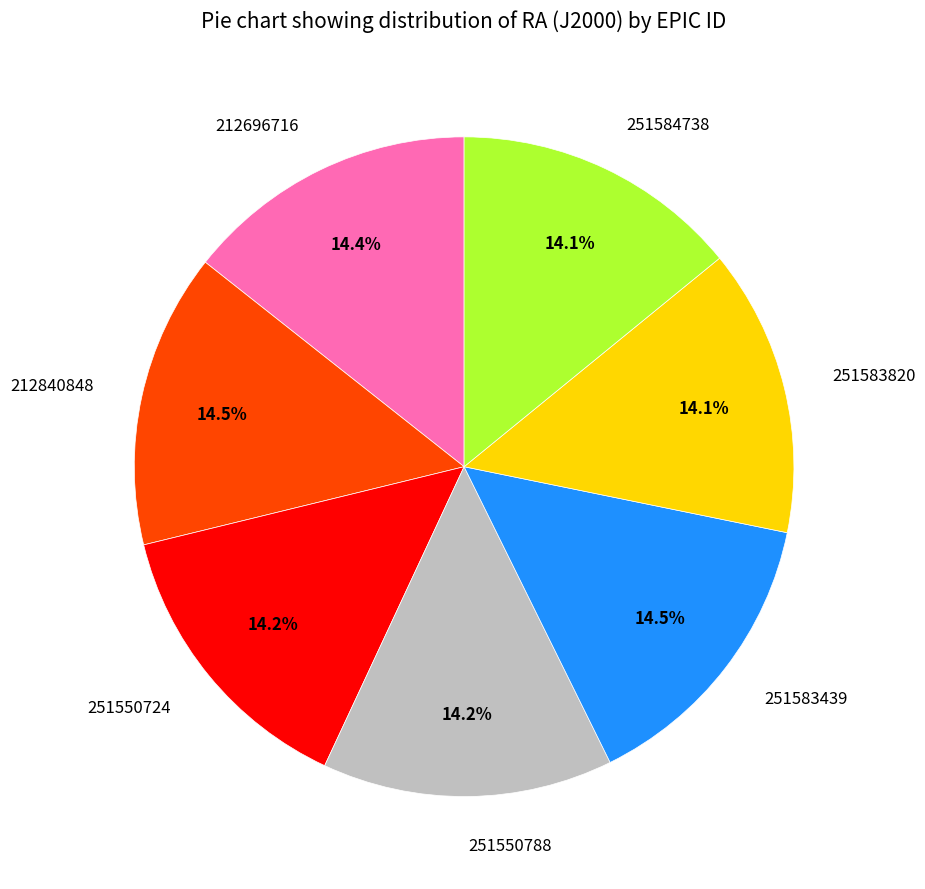

To the nearest percent, what portion does 251550724 represent?

14%